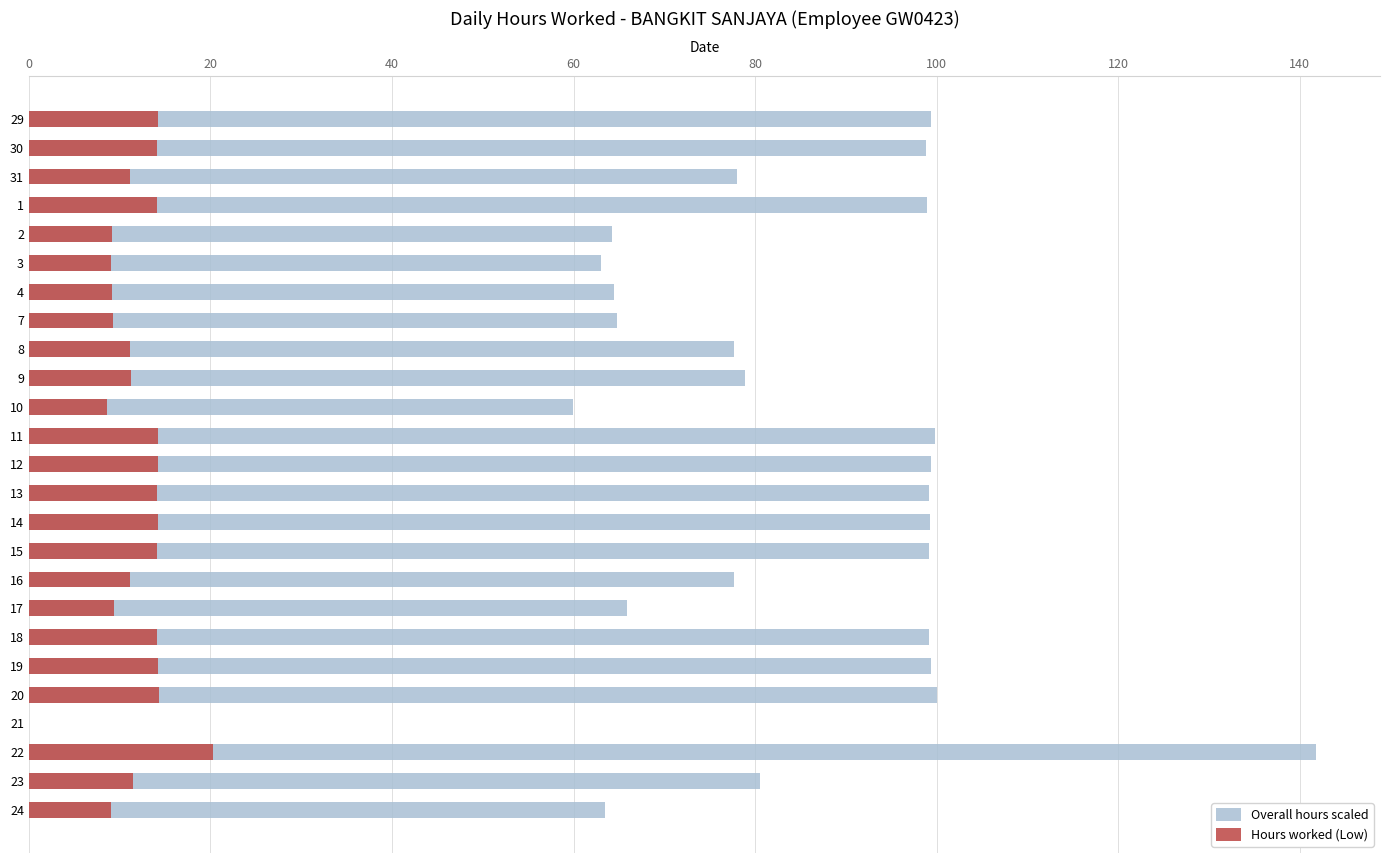

Rank the series by their average value, from lowest to highest.

Hours worked (Low), Overall hours scaled